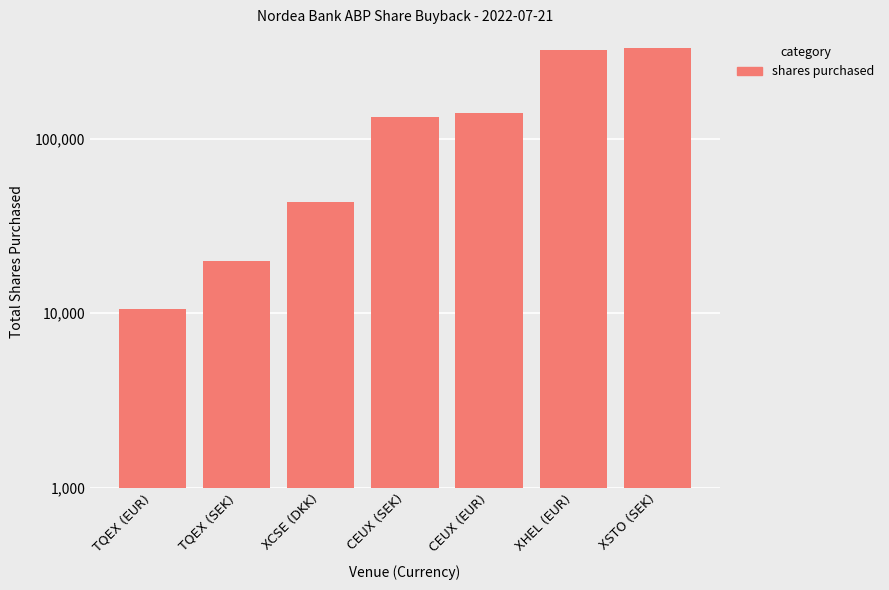

List the labels in order of value, smallest first.

TQEX (EUR), TQEX (SEK), XCSE (DKK), CEUX (SEK), CEUX (EUR), XHEL (EUR), XSTO (SEK)